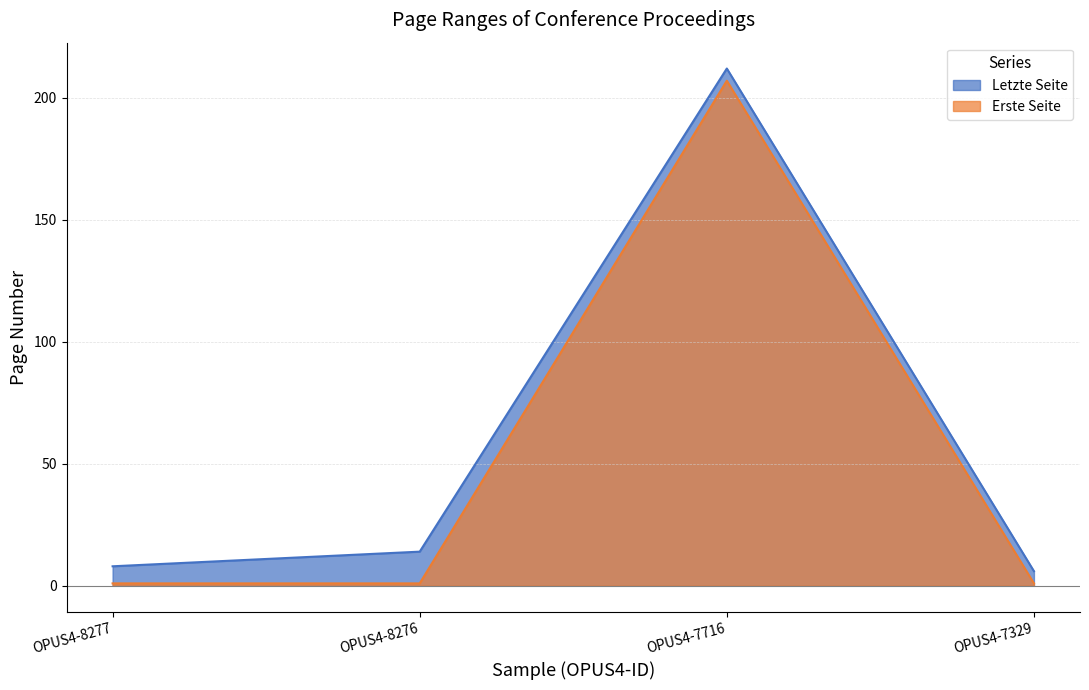

Rank the series by their average value, from lowest to highest.

Erste Seite, Letzte Seite